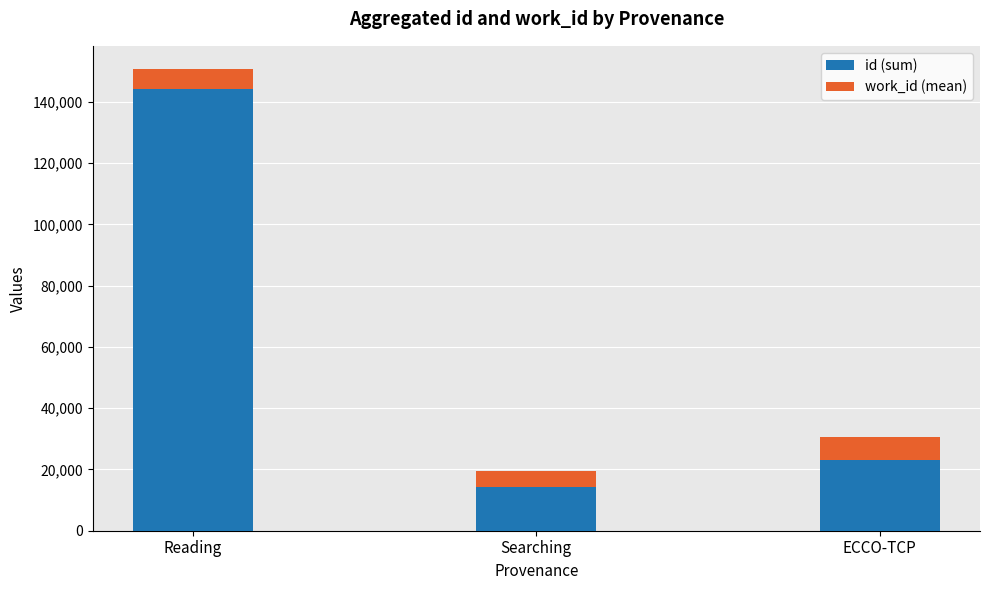

Where is id (sum) nearest to the value 79128?

ECCO-TCP